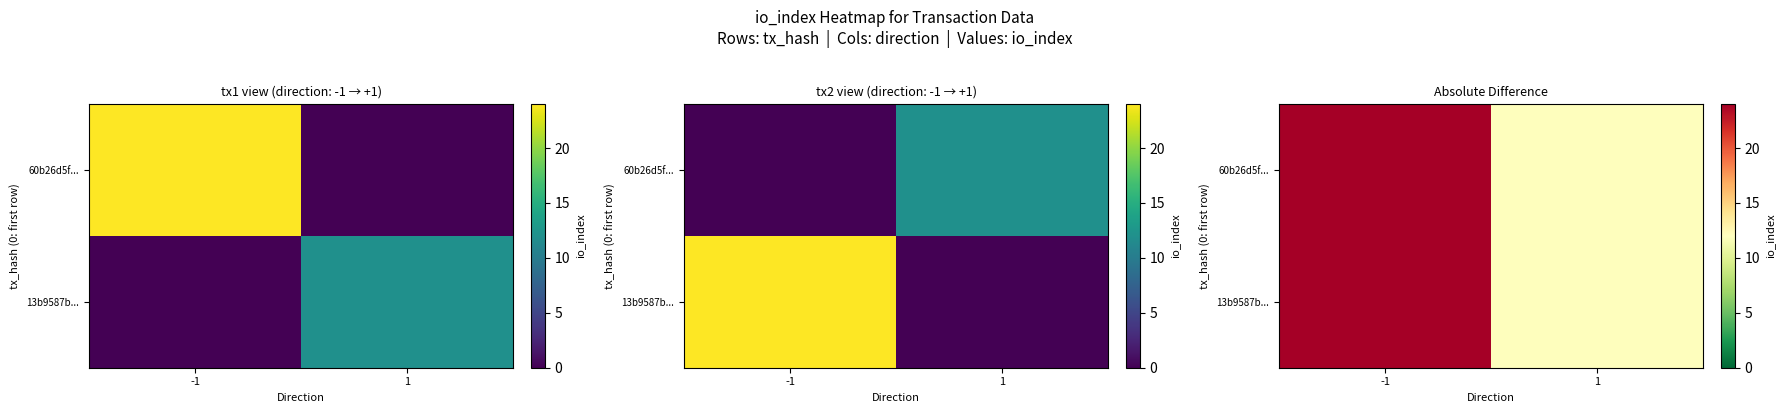

What value does the 13b9587b... series have at 1, to the nearest 5?

10